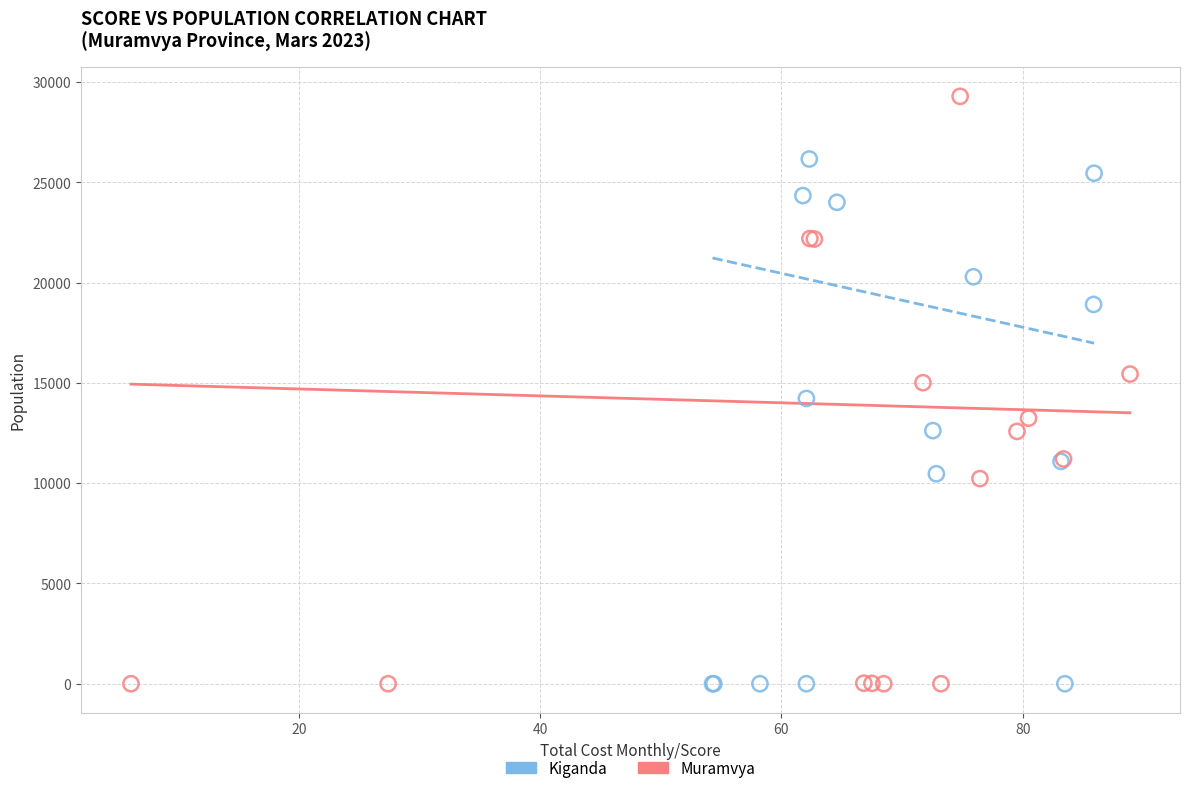

Which series contains the highest Y value?

Muramvya